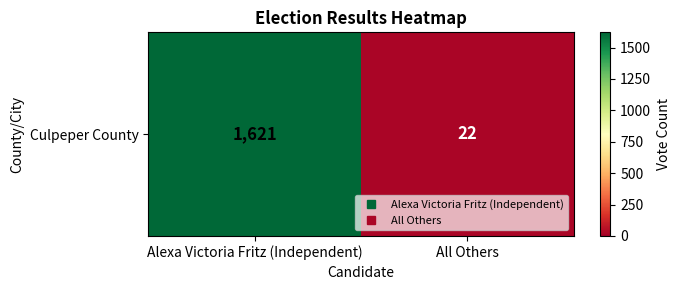

What is the difference between the values at All Others and Alexa Victoria Fritz (Independent)?

1599